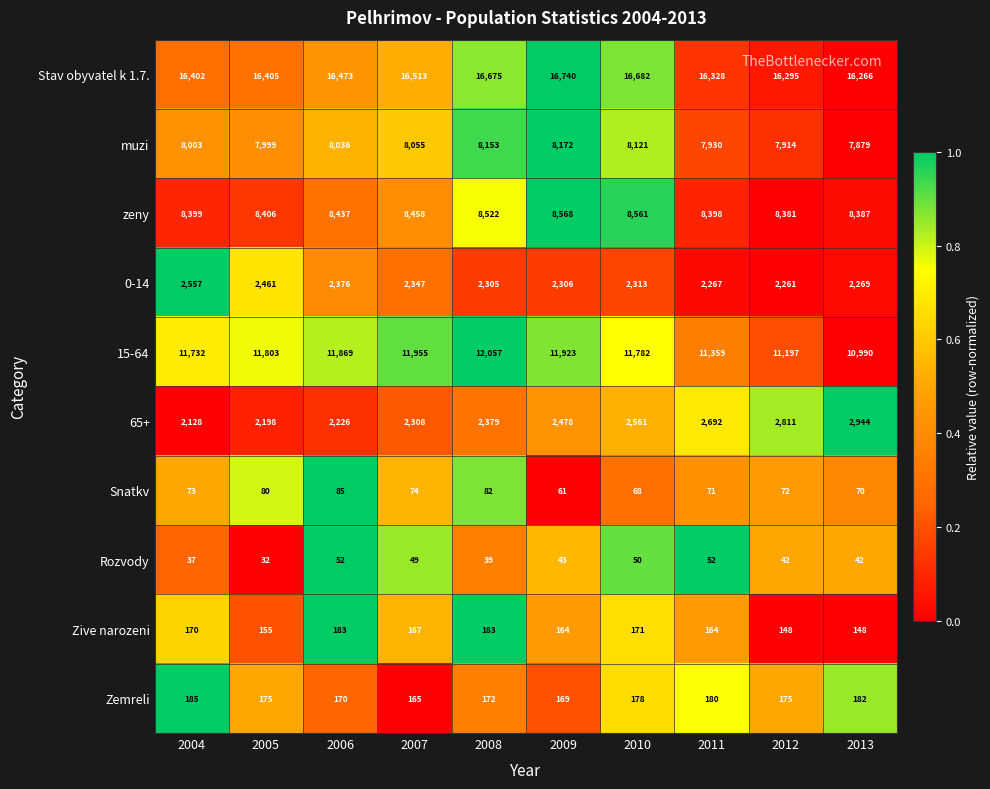

The muzi series shows 3133 at 2004. True or false?

False